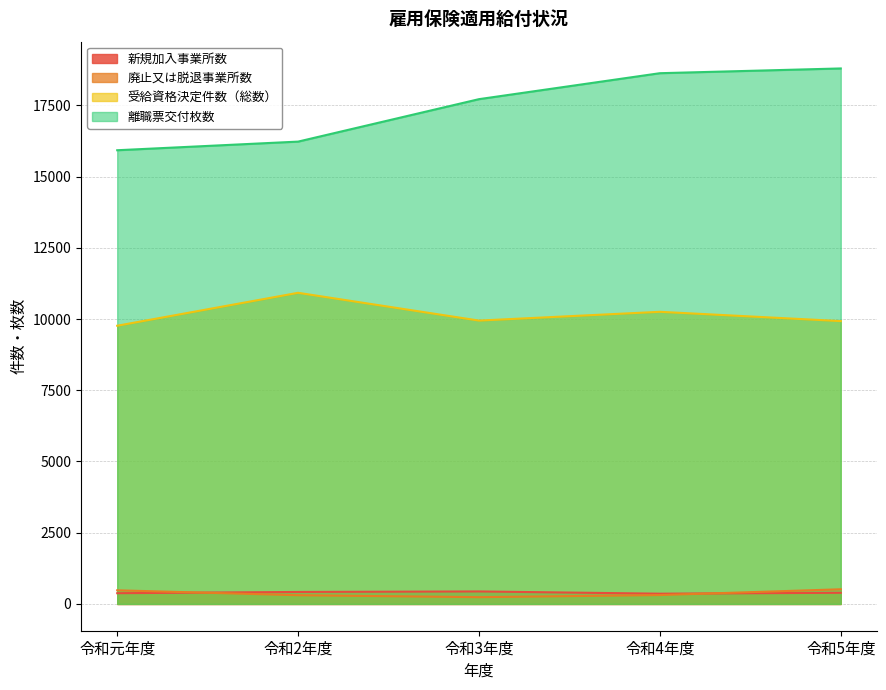

Count the number of data series in this chart.

4